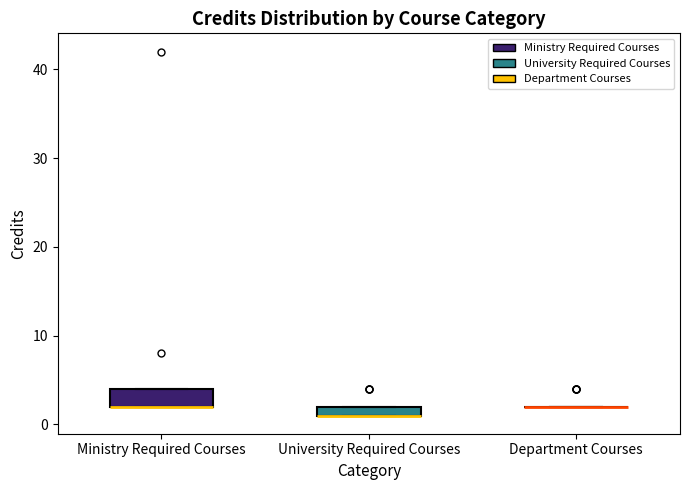

Which box is the tallest, from its lower edge to its upper edge?

Ministry Required Courses